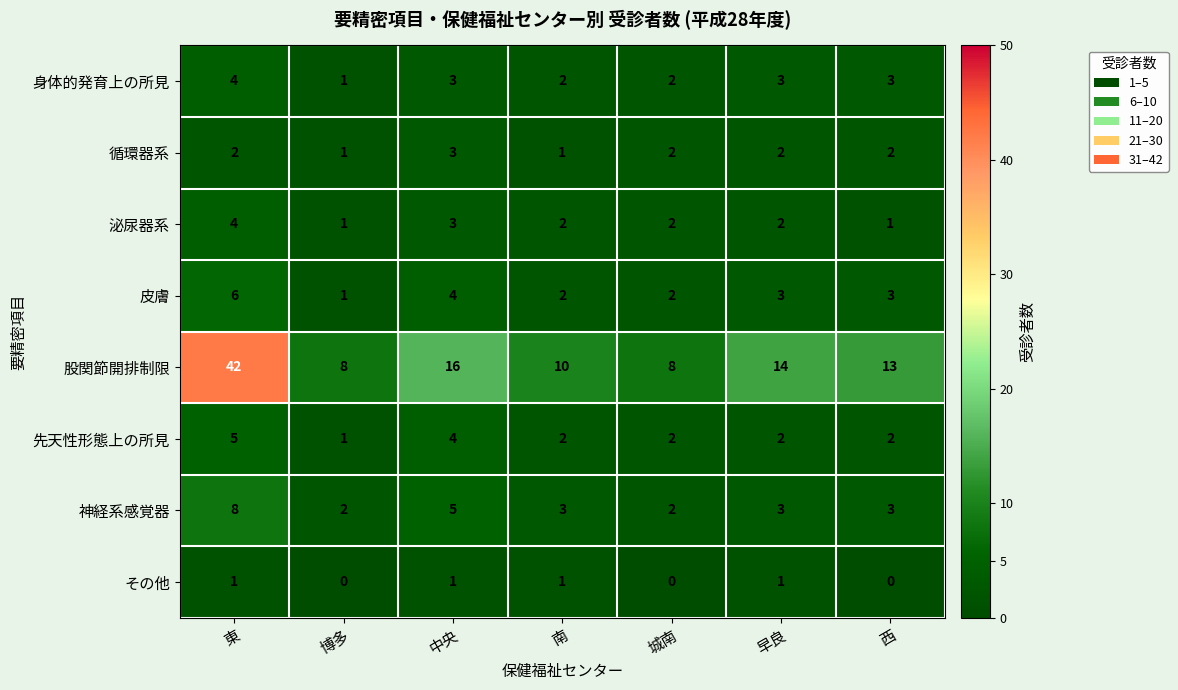

What is the spread (max minus min) of values at 南?

9